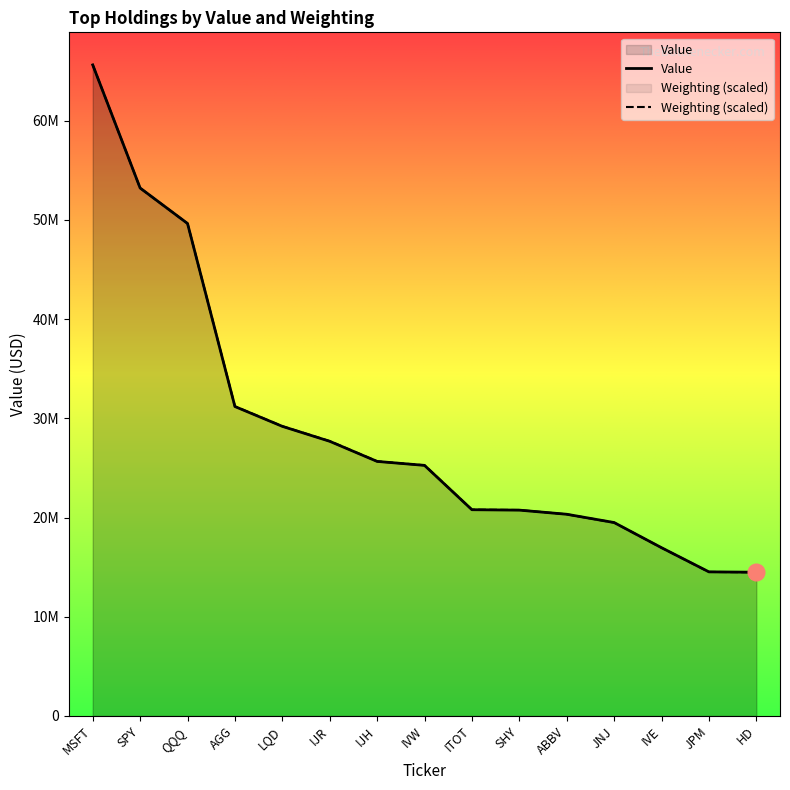

What is the lowest value of the Weighting series?

14488889.1